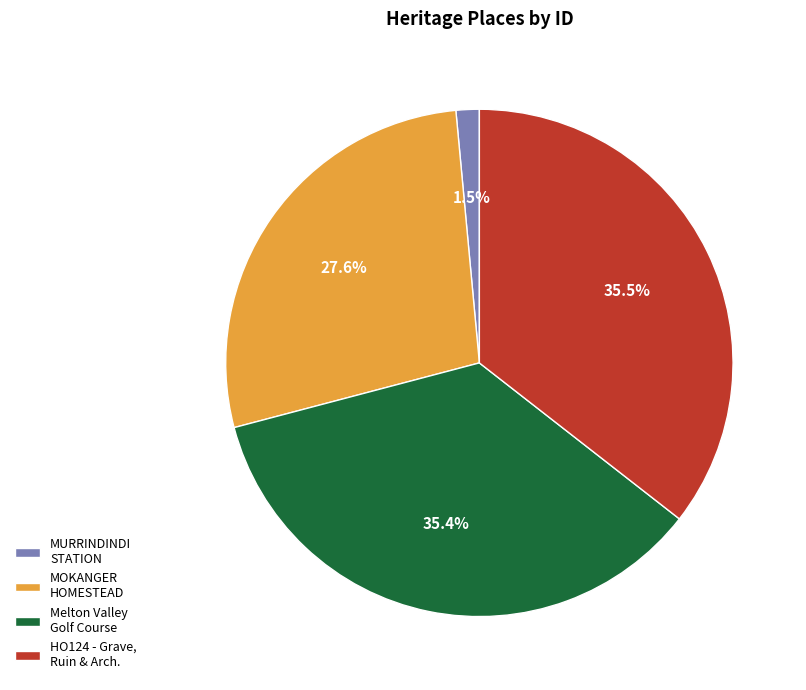

What is the smallest slice in the pie chart?

MURRINDINDI STATION